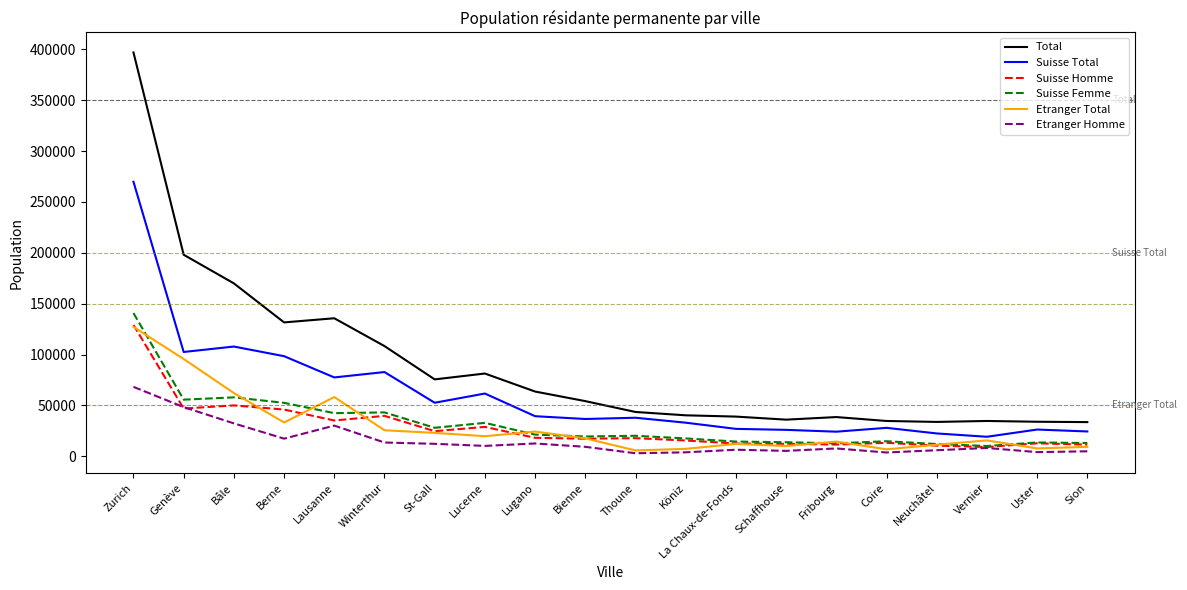

What is the maximum value for Etranger Total?

127151